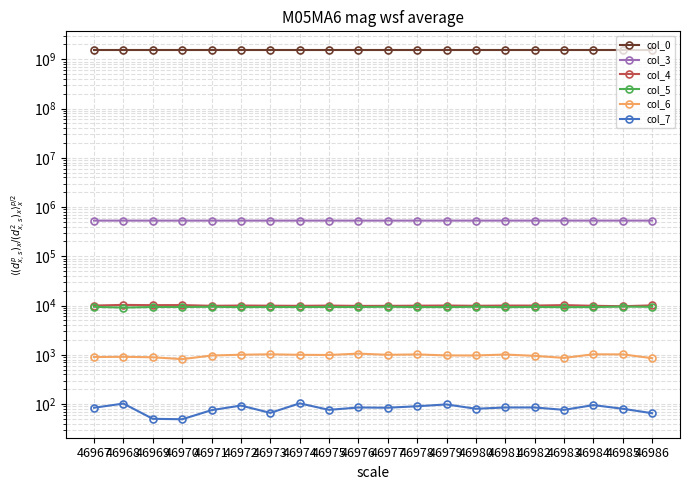

Which category has the lowest value in the col_7 series?

46970